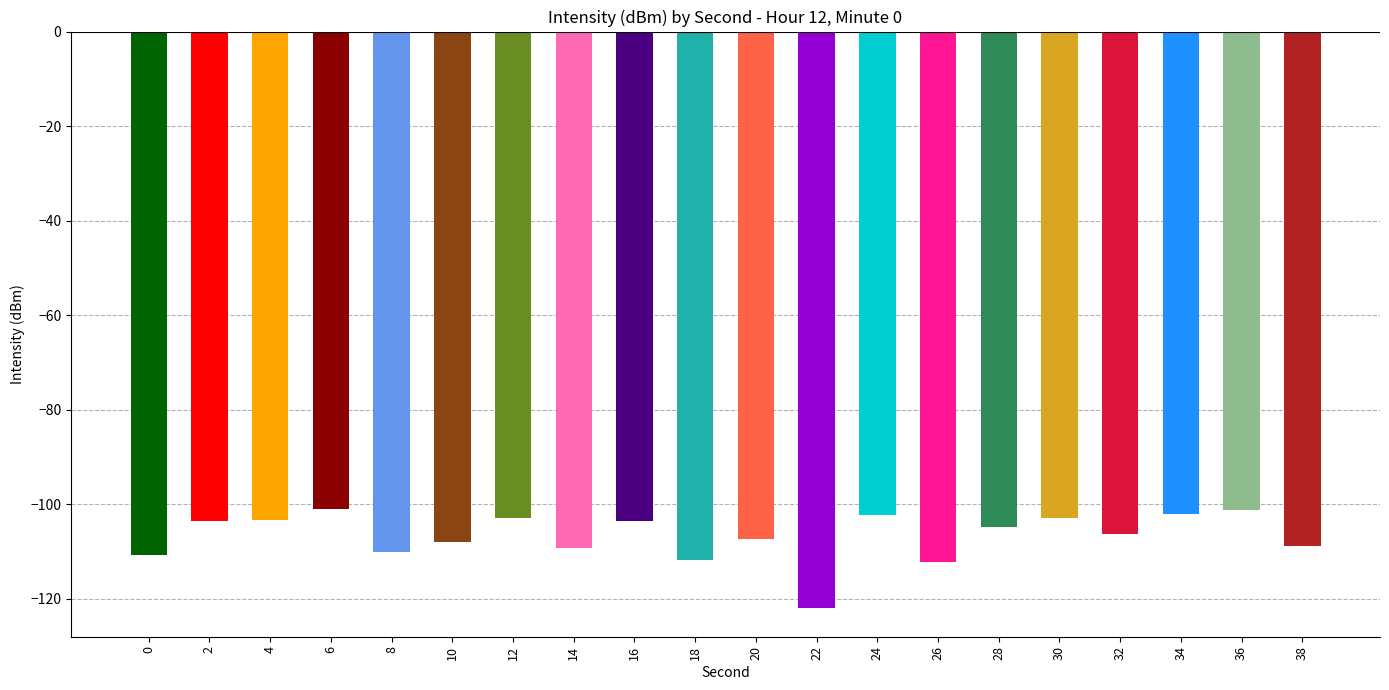

List the labels in order of value, largest first.

6, 36, 34, 24, 12, 30, 4, 2, 16, 28, 32, 20, 10, 38, 14, 8, 0, 18, 26, 22